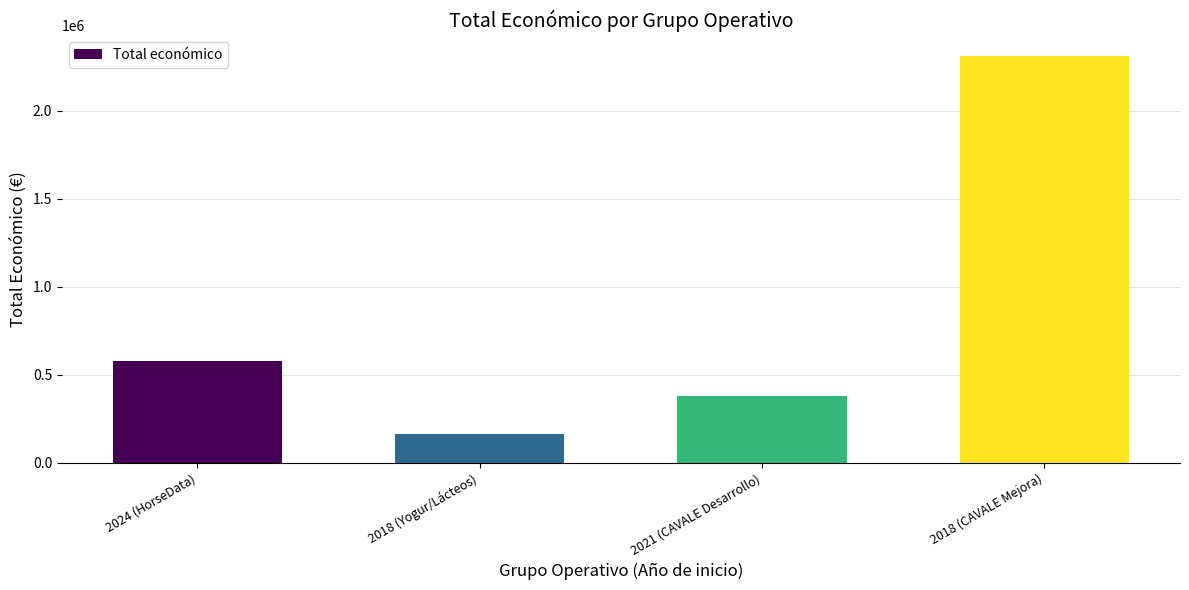

What is the label of the 3rd bar from the left?

2021 (CAVALE Desarrollo)